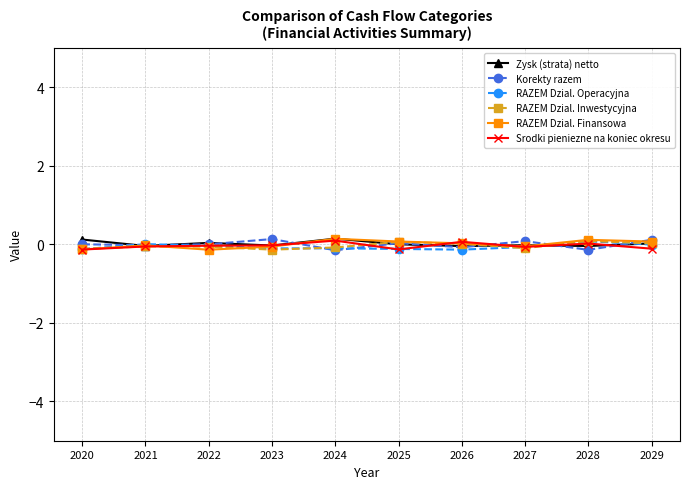

Reading right to left, list all the values displayed in this chart.

Zysk (strata) netto: 0.0	-0.0	-0.0	-0.0	0.0	0.1	-0.0	0.0	-0.0	0.1
Korekty razem: 0.1	-0.1	0.1	-0.1	0.0	-0.1	0.1	0.0	-0.0	0.0
RAZEM Dzial. Operacyjna: -0.0	0.1	-0.1	-0.1	-0.1	-0.1	-0.1	-0.0	0.0	-0.1
RAZEM Dzial. Inwestycyjna: 0.0	0.1	-0.1	0.0	0.1	-0.1	-0.1	-0.1	-0.1	-0.1
RAZEM Dzial. Finansowa: 0.1	0.1	-0.1	0.0	0.1	0.1	-0.1	-0.1	-0.0	-0.1
Srodki pieniezne na koniec okresu: -0.1	0.0	-0.1	0.1	-0.1	0.1	-0.0	-0.0	-0.1	-0.1